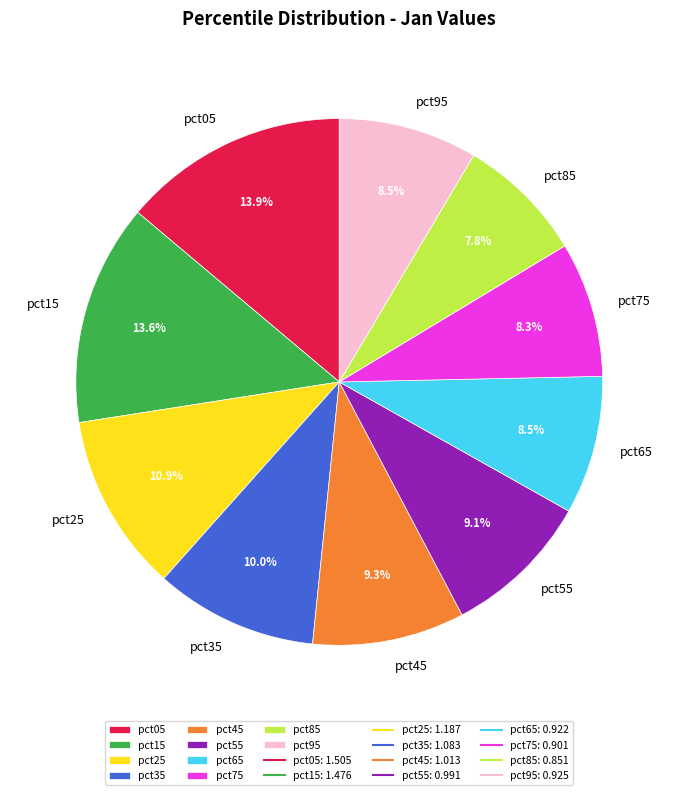

Which has a higher value, pct05 or pct45?

pct05